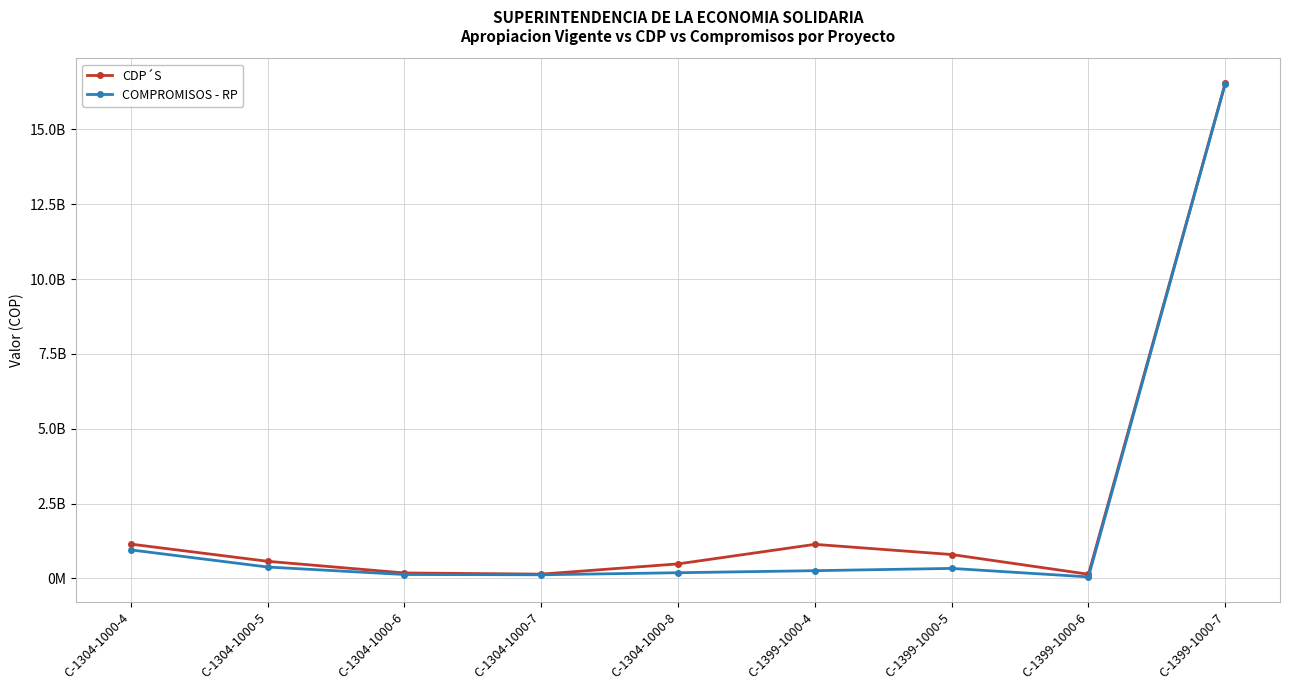

What is the sum of the CDP´S values at C-1399-1000-7 and C-1399-1000-4?

17690937665